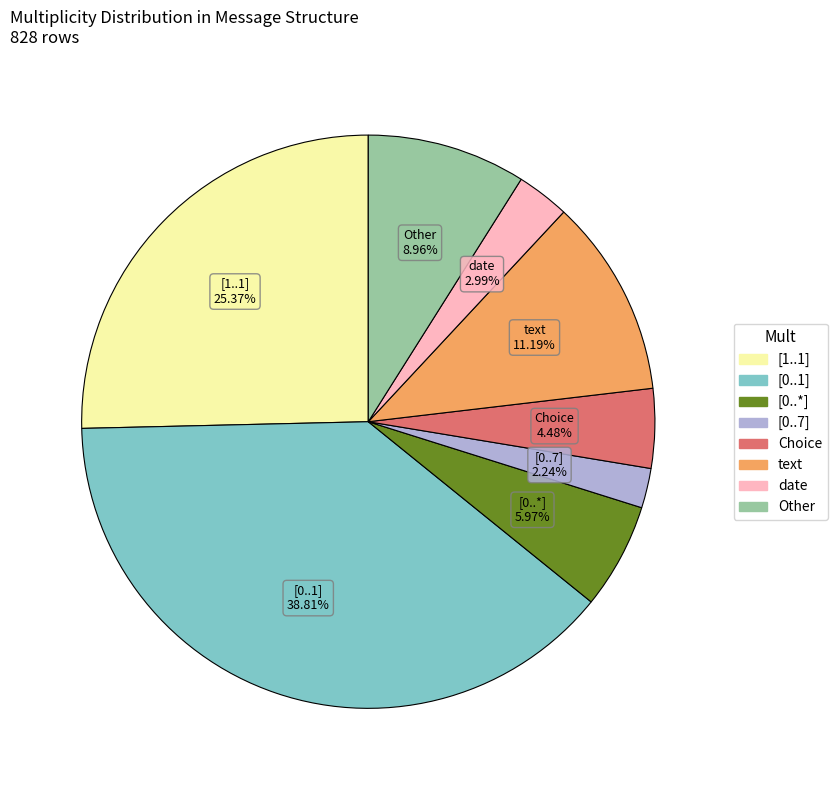

Is there a majority slice in this chart?

No